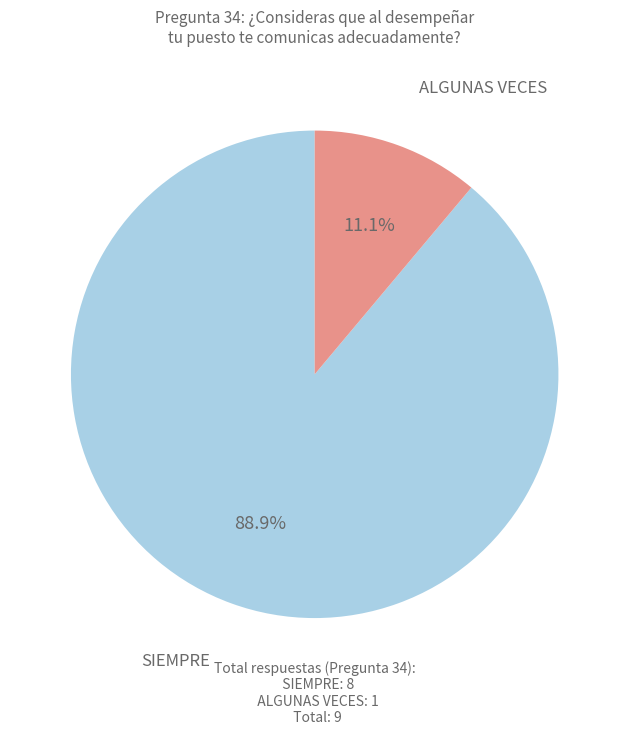

Between SIEMPRE and ALGUNAS VECES, which is larger?

SIEMPRE